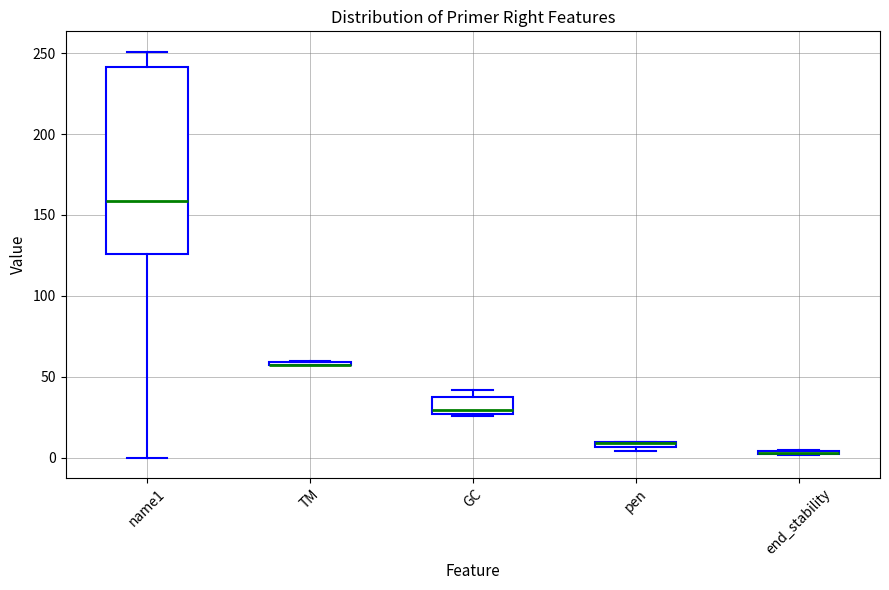

Where is the lower edge of the box for pen on the y-axis? The values are not printed on the chart, so give them approximately, as read against the axis.

5